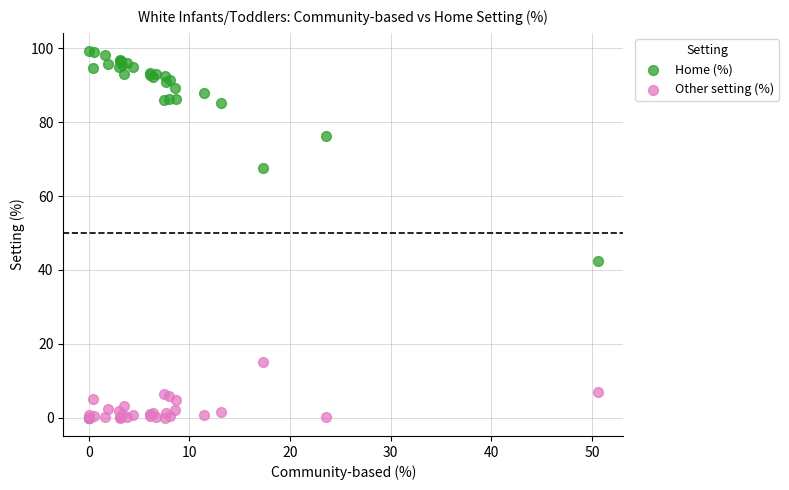

Which series has the largest Y range (max minus min)?

Home (%)